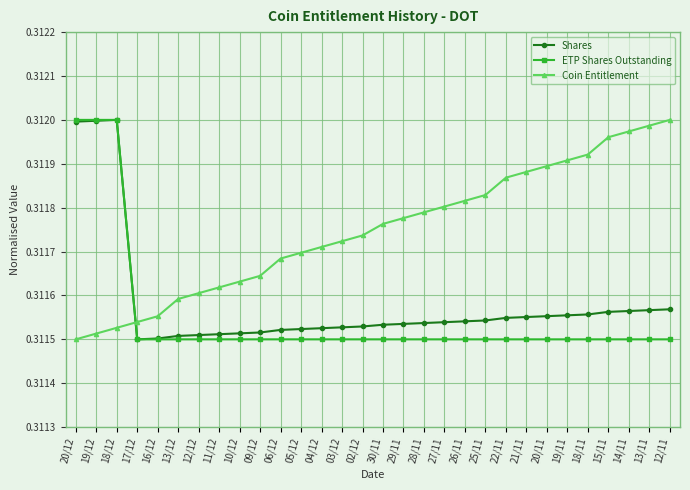

Does the chart display data point markers on the line(s)?

Yes